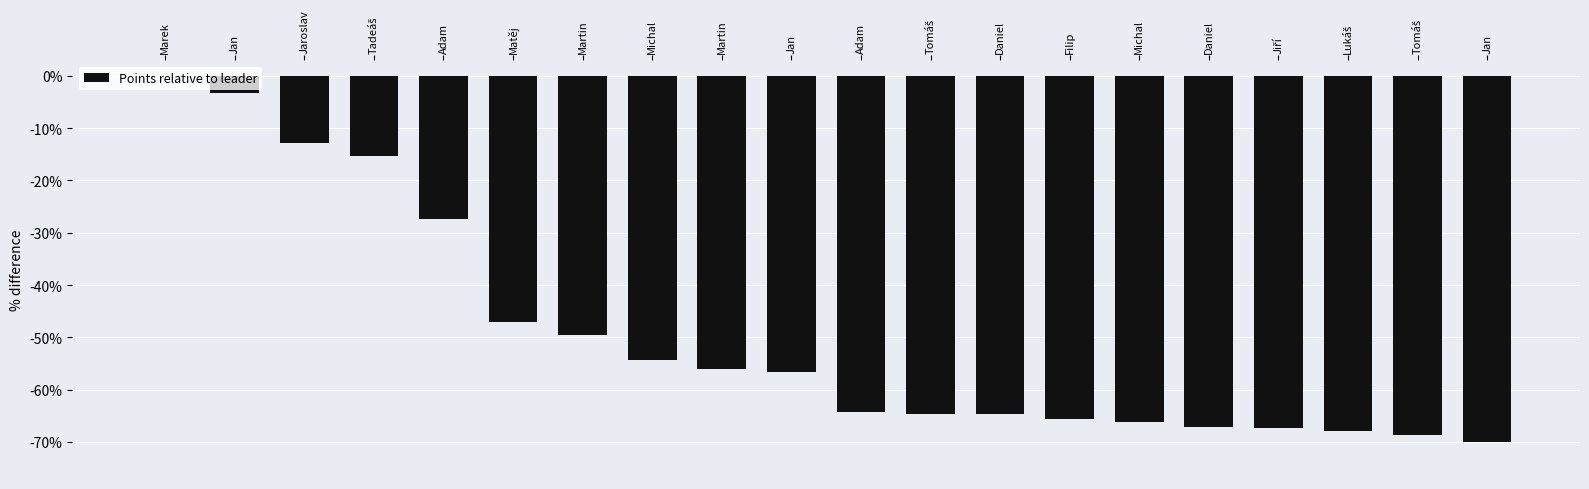

How many series are shown in this chart?

1